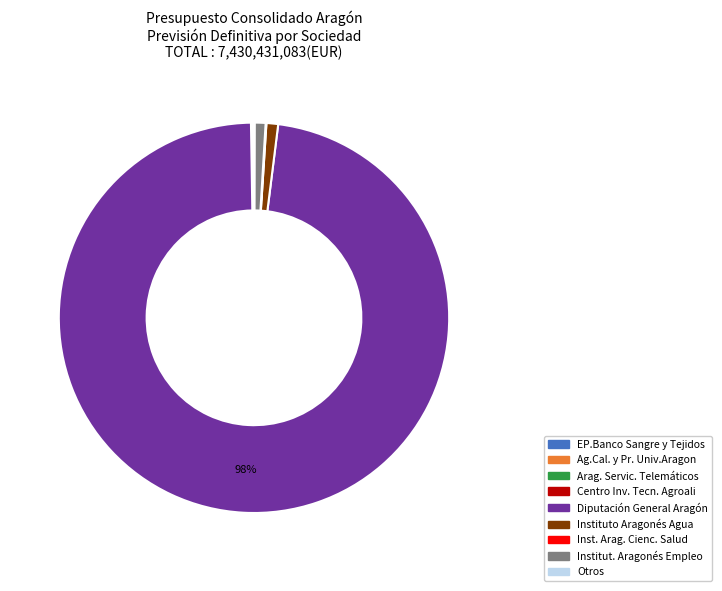

Which category has the biggest portion of the pie?

Diputación General Aragón